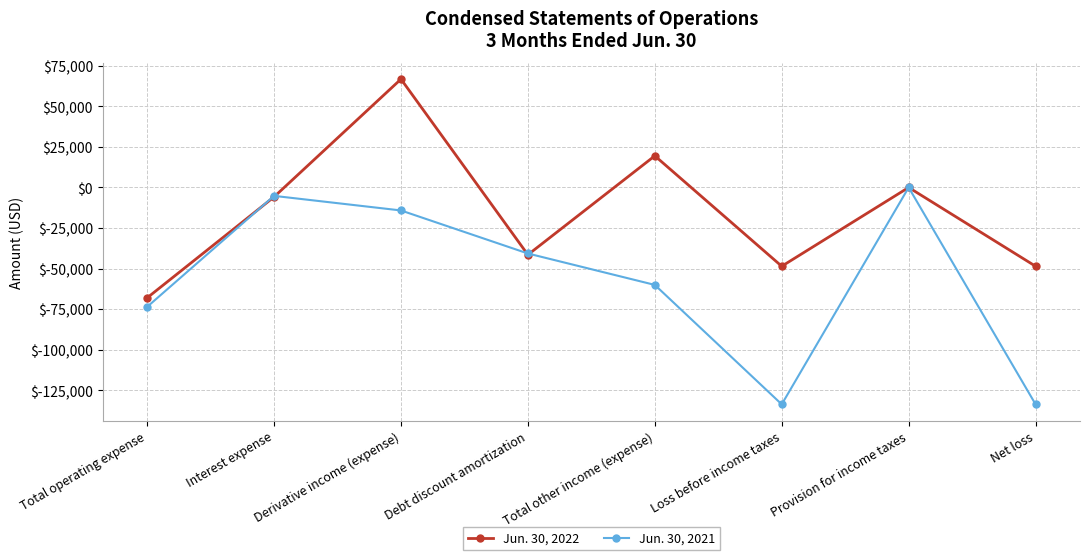

Rank the series by their maximum value, from highest to lowest.

Jun. 30, 2022, Jun. 30, 2021